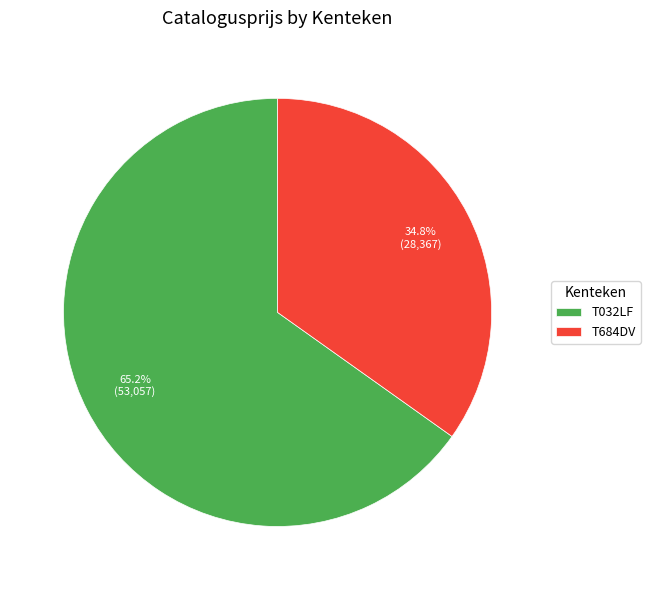

Rank the categories by value from lowest to highest.

T684DV, T032LF